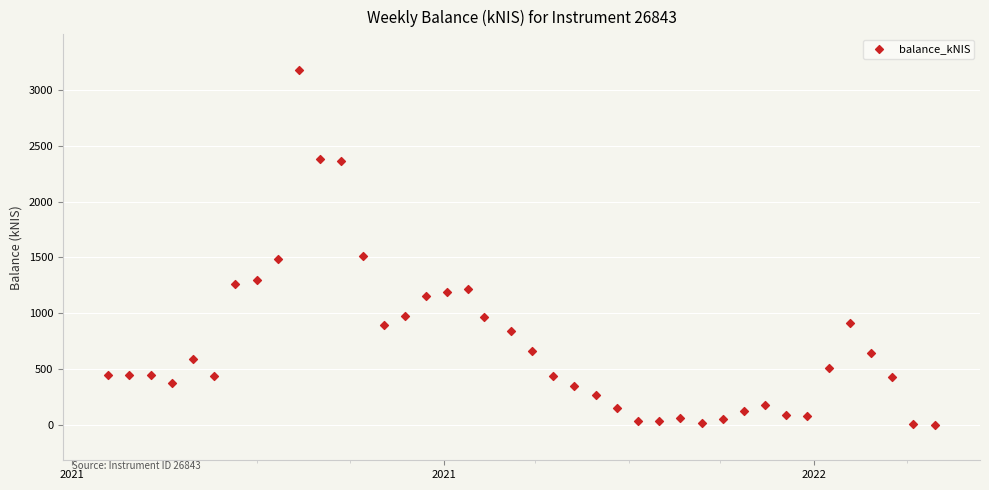

What is the range of Y values (max minus min)?

3180.3